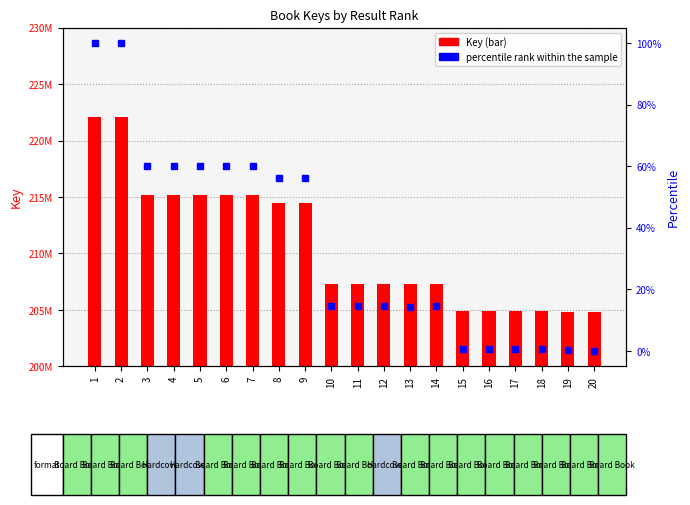

What is the total value across all series at 14?

207292952.4